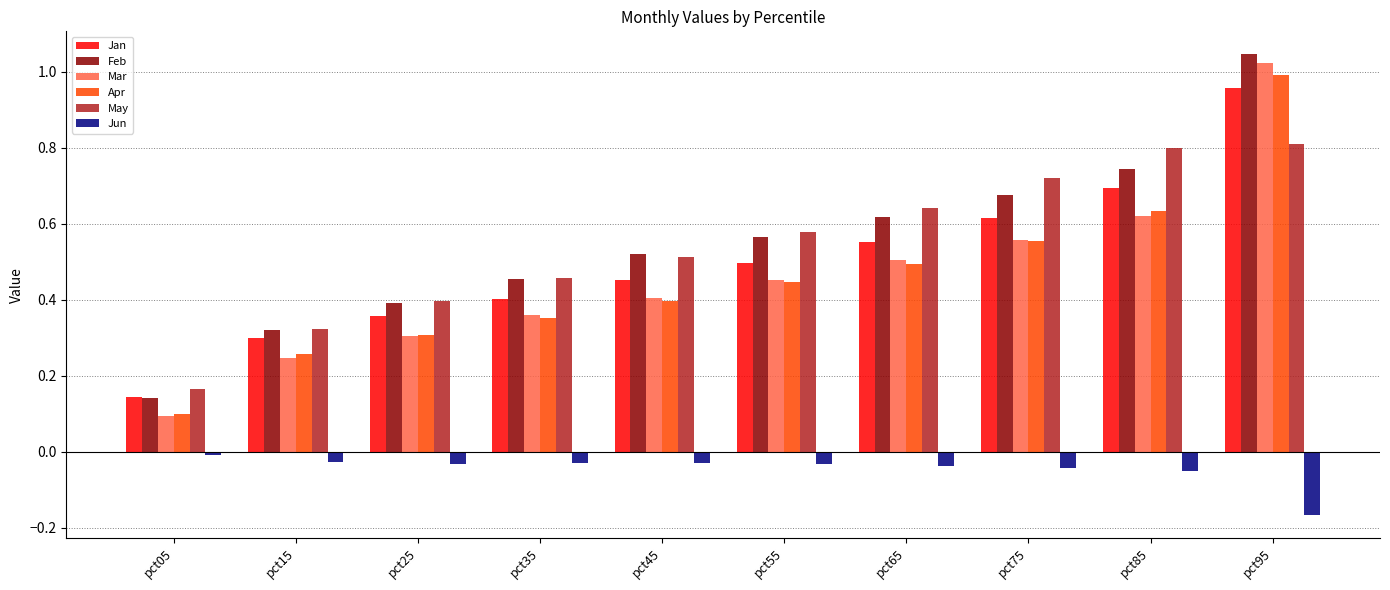

Between pct25 and pct95, which series saw the biggest shift?

Mar